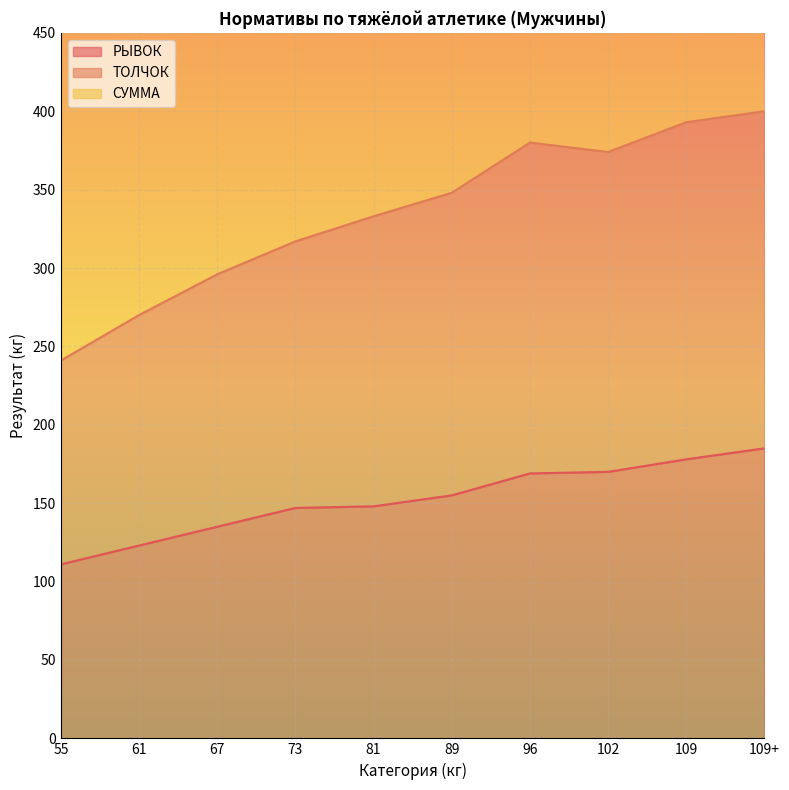

Which series has the largest range (max minus min)?

СУММА